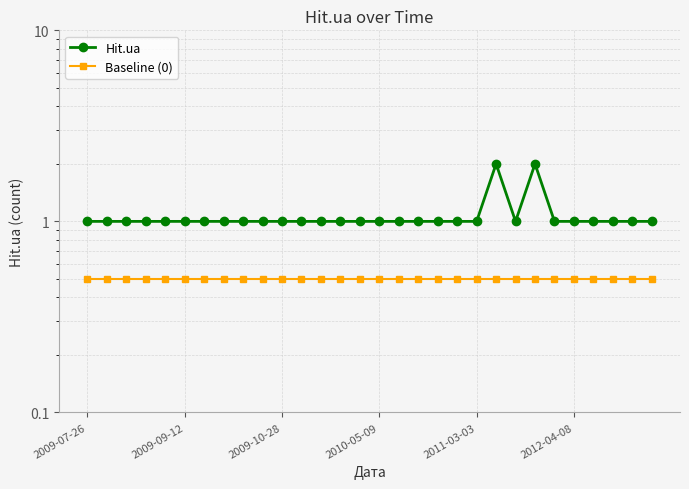

Is it true that Baseline (0) equals 0.1 at 6?

False